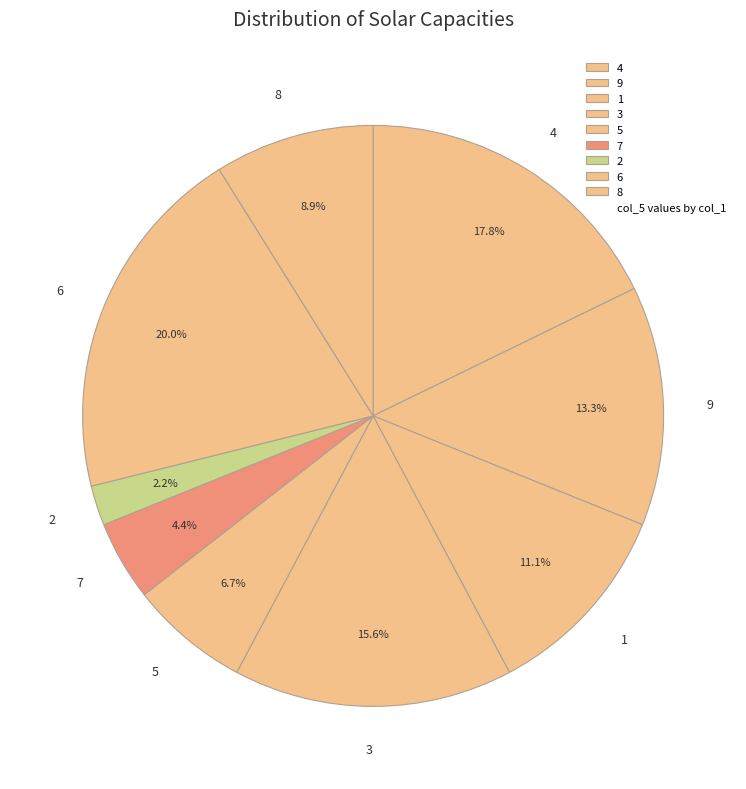

To the nearest percent, what is the difference between the largest and smallest slice percentages?

18%